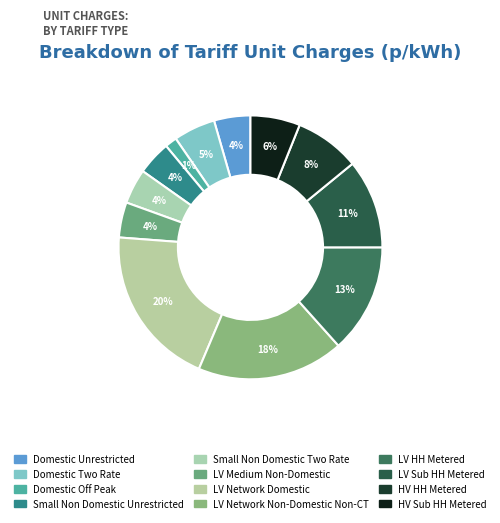

What portion of the pie excludes LV Medium Non-Domestic?

95.7%